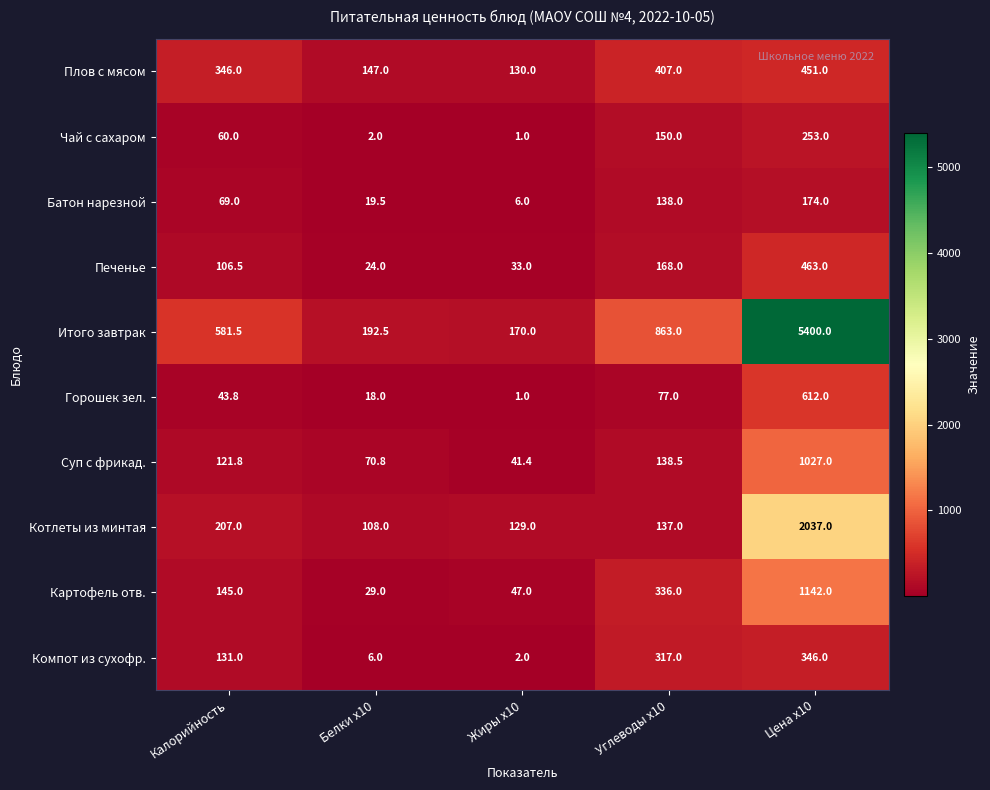

How many data points does each series have?

5